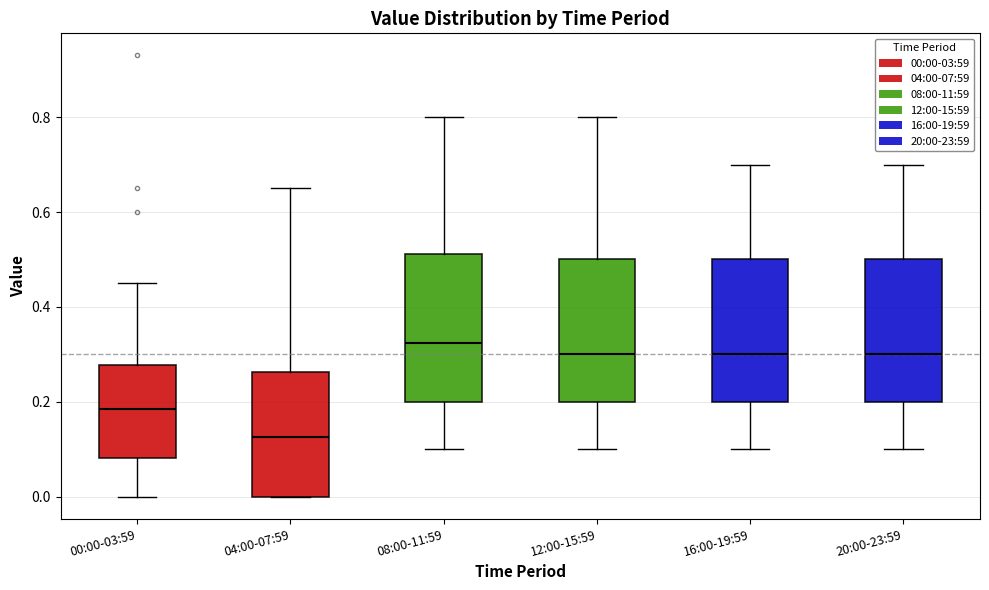

Reading left to right, transcribe this box plot: for each box, give where its median line is, the range the box spans, and where its two whiskers end, as read against the y-axis. The values are not printed on the chart, so give them approximately, as read against the axis.

00:00-03:59: median 0.18, box 0.08 to 0.28, whiskers 0.00 to 0.46
04:00-07:59: median 0.12, box 0.00 to 0.26, whiskers 0.00 to 0.66
08:00-11:59: median 0.32, box 0.20 to 0.52, whiskers 0.10 to 0.80
12:00-15:59: median 0.30, box 0.20 to 0.50, whiskers 0.10 to 0.80
16:00-19:59: median 0.30, box 0.20 to 0.50, whiskers 0.10 to 0.70
20:00-23:59: median 0.30, box 0.20 to 0.50, whiskers 0.10 to 0.70